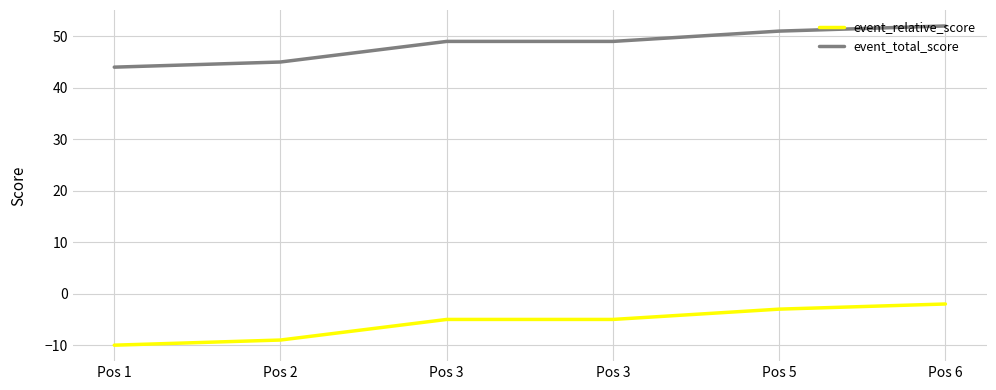

Reading left to right, transcribe all the data shown in this chart.

event_relative_score: Pos 1=-10	Pos 2=-9	Pos 3=-5	Pos 3=-5	Pos 5=-3	Pos 6=-2
event_total_score: Pos 1=44	Pos 2=45	Pos 3=49	Pos 3=49	Pos 5=51	Pos 6=52